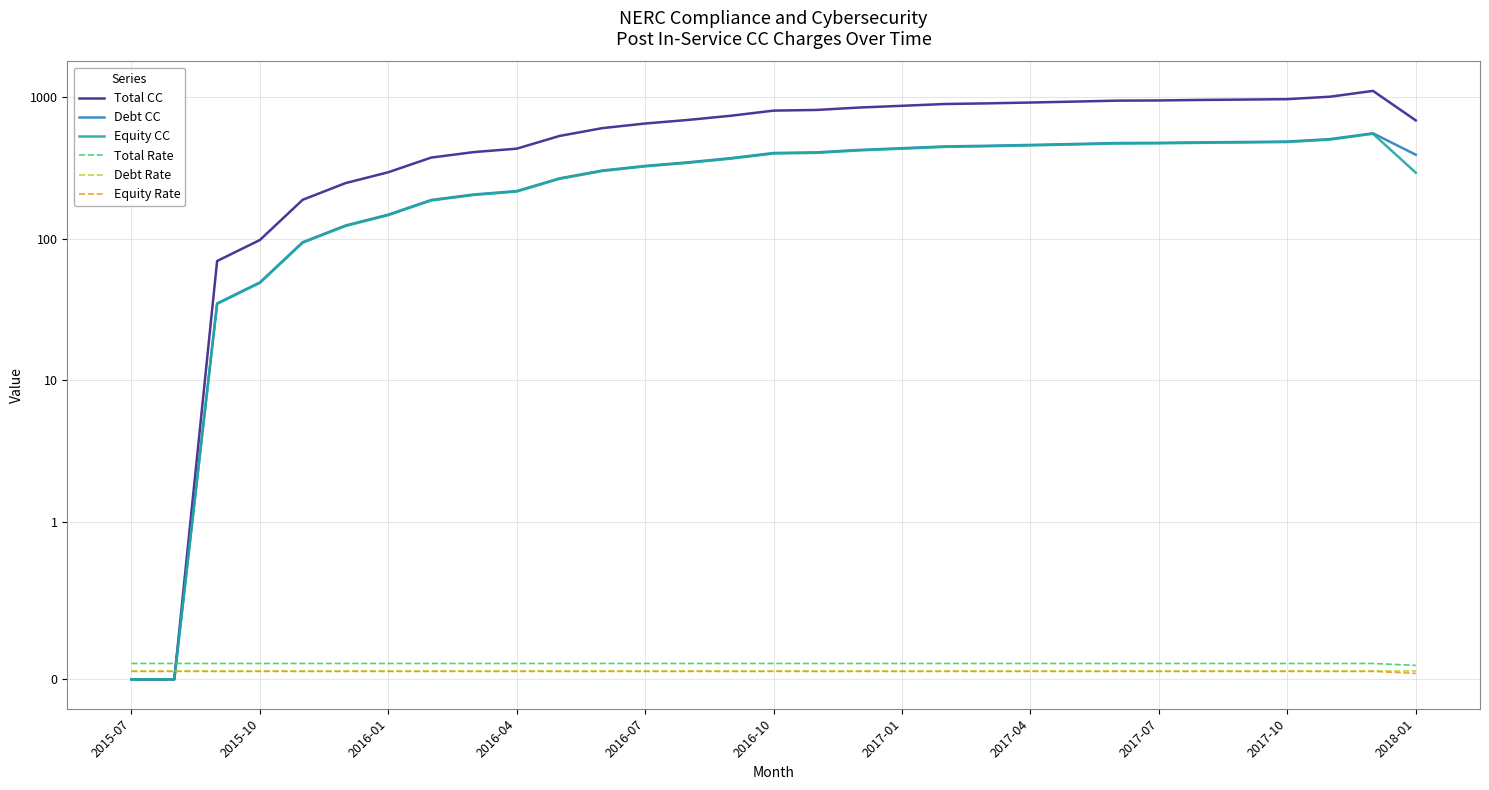

Read the Debt Rate value at 20.

0.1